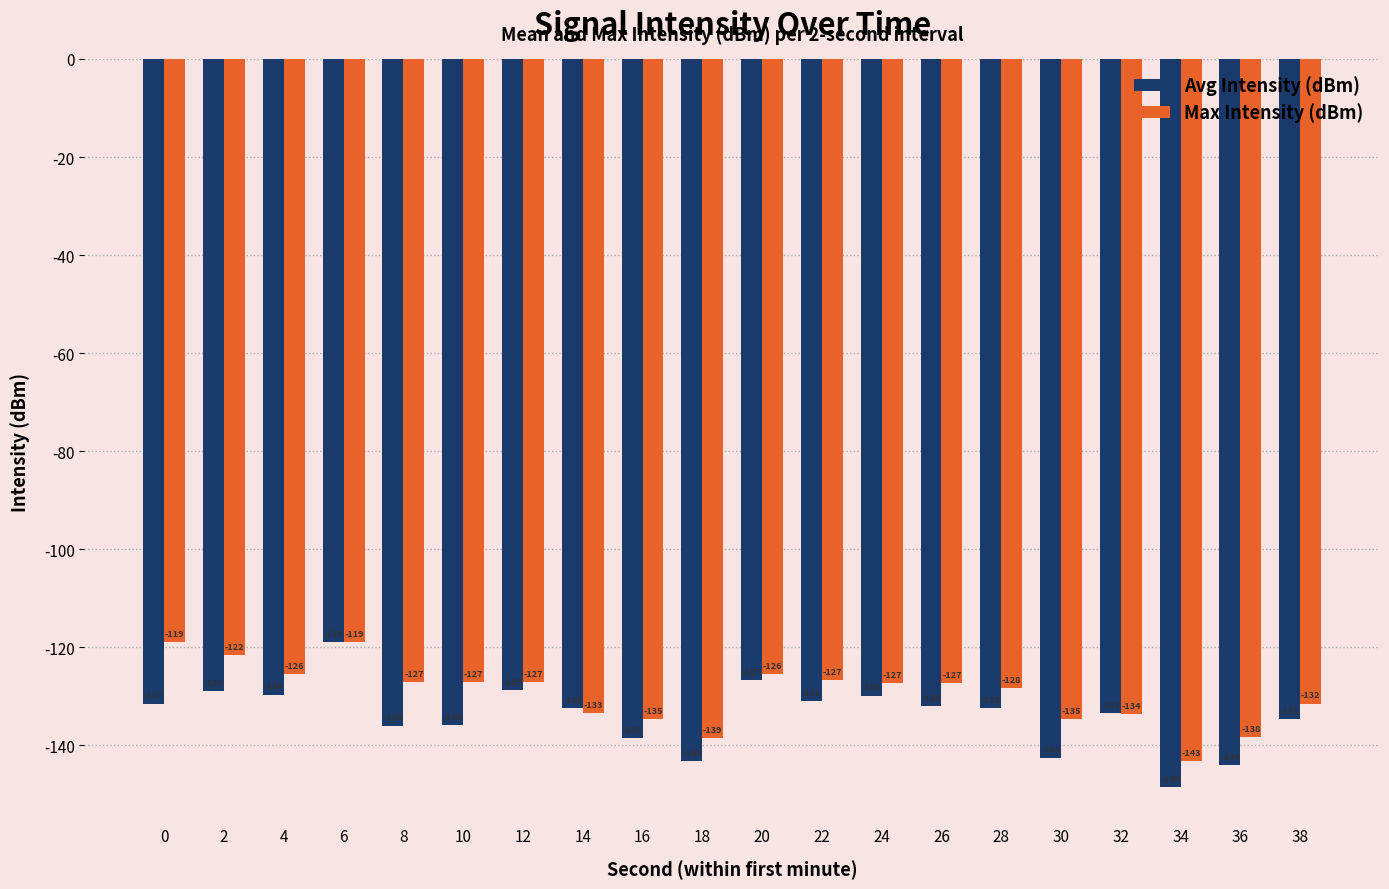

Which series has the largest total across all categories?

Max Intensity (dBm)